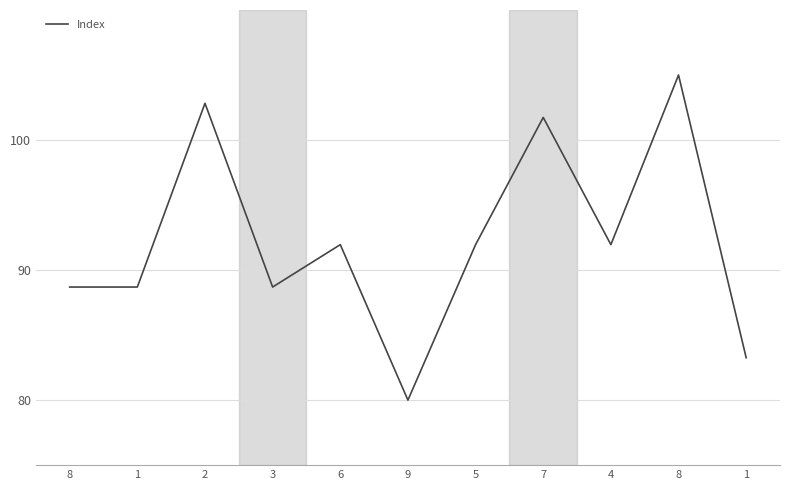

What is the label of the 6th point from the left?

9